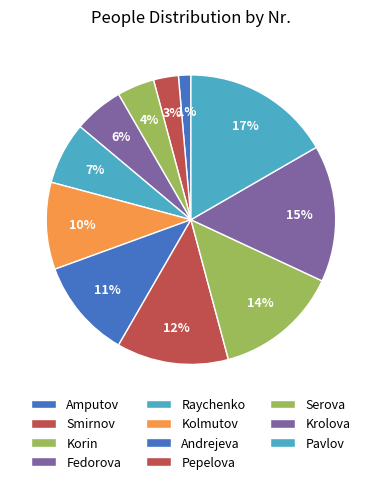

What is the largest slice in the pie chart?

Pavlov